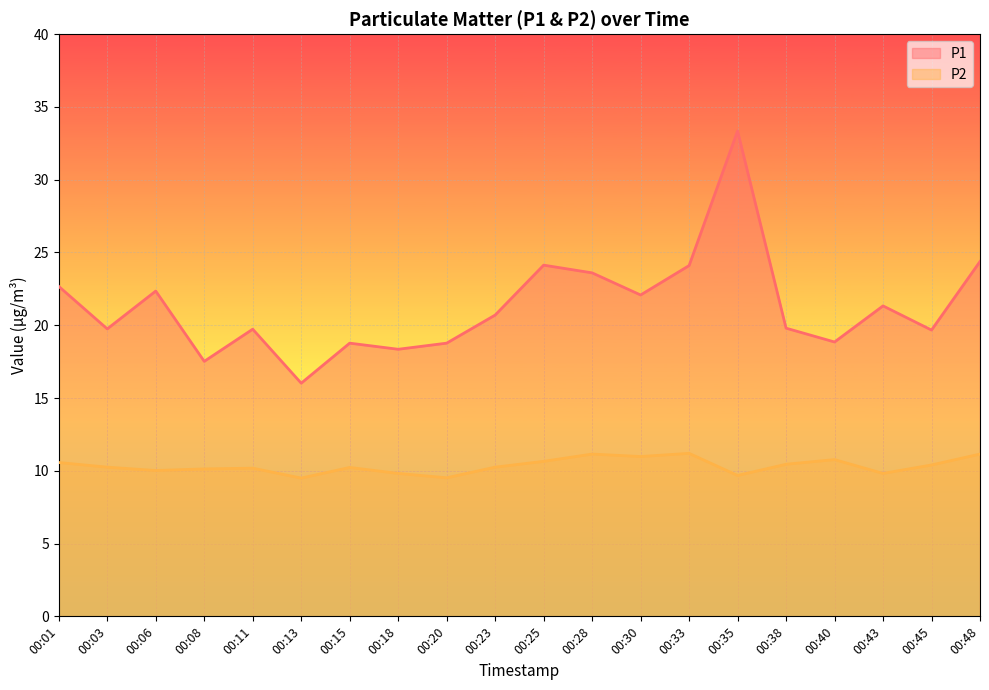

Count the number of categories in the chart.

20